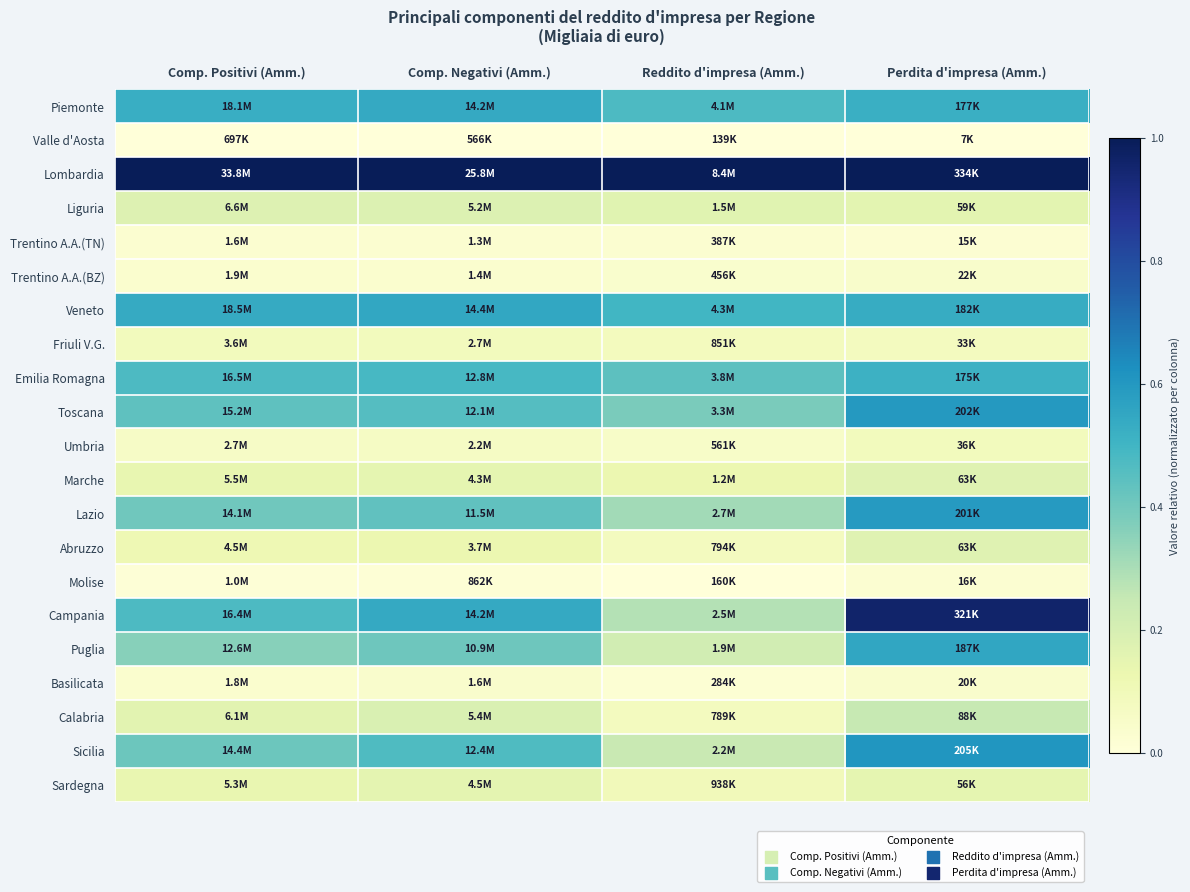

At how many categories does at least one series exceed 0?

4